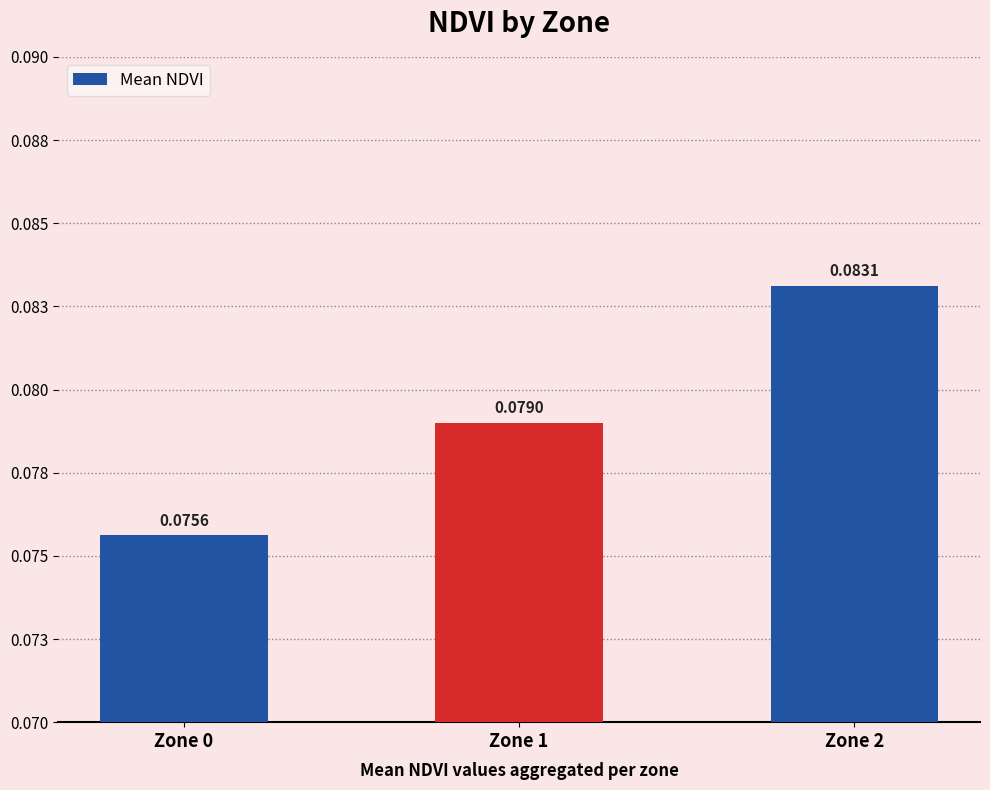

List the labels in order of value, largest first.

Zone 2, Zone 1, Zone 0